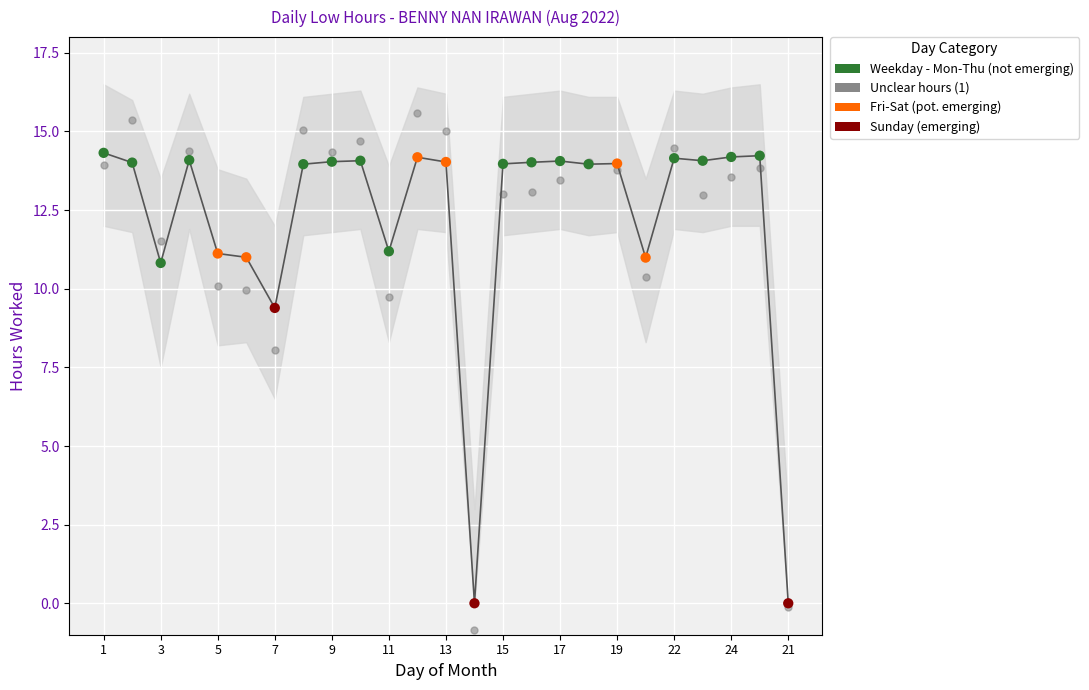

Which has a higher value, 4 or 11?

4